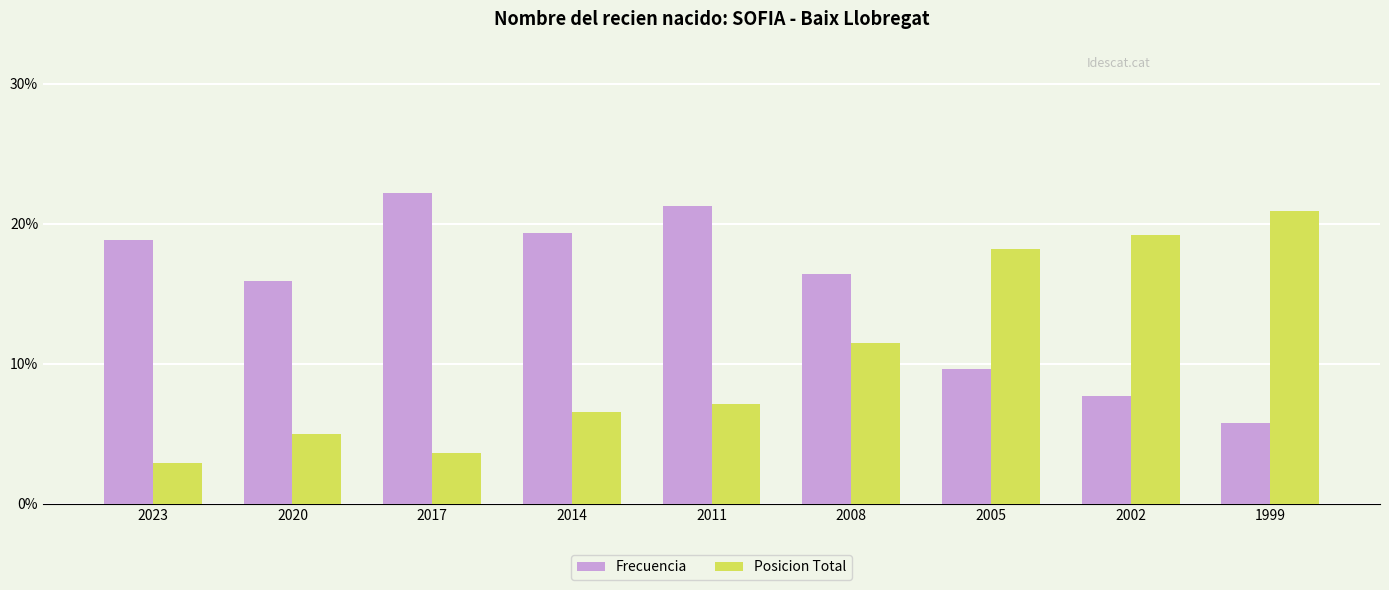

What is the approximate value of Frecuencia at 2002?

7.7